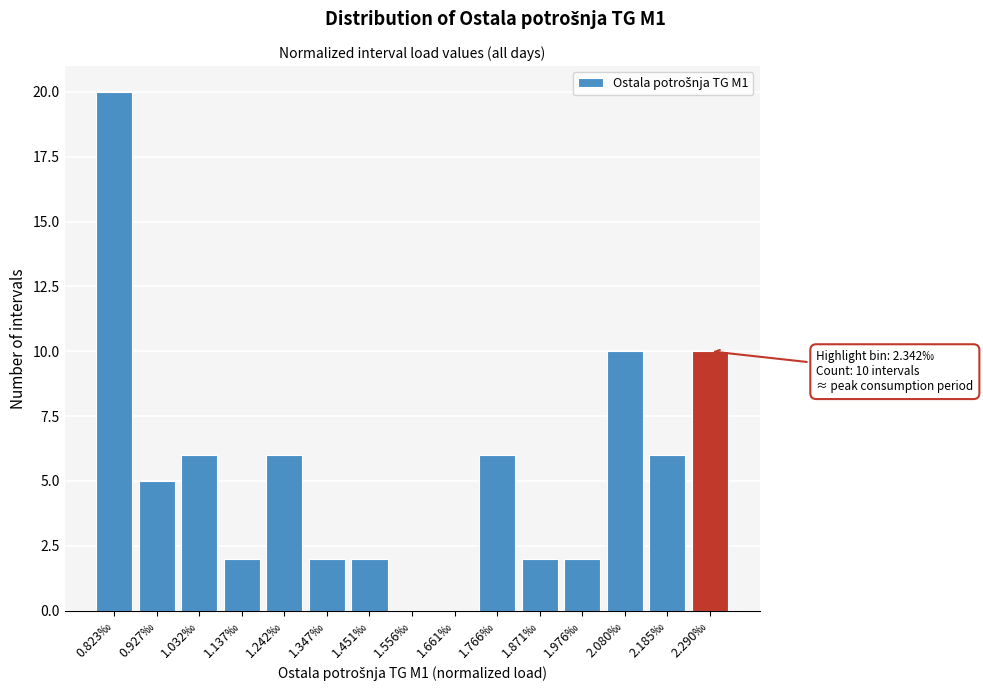

Reading left to right, list all the values displayed in this chart.

0.823‰=20	0.927‰=5	1.032‰=6	1.137‰=2	1.242‰=6	1.347‰=2	1.451‰=2	1.556‰=0	1.661‰=0	1.766‰=6	1.871‰=2	1.976‰=2	2.080‰=10	2.185‰=6	2.290‰=10